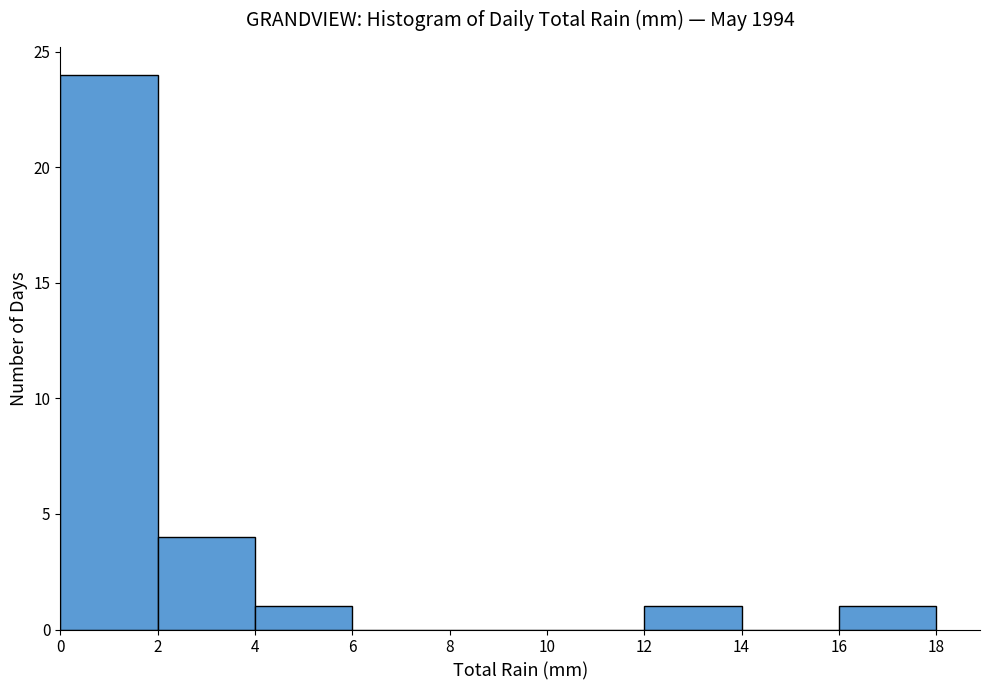

How tall is the bar that spans 16 to 18 on the x-axis? The values are not printed on the chart, so give them approximately, as read against the axis.

1